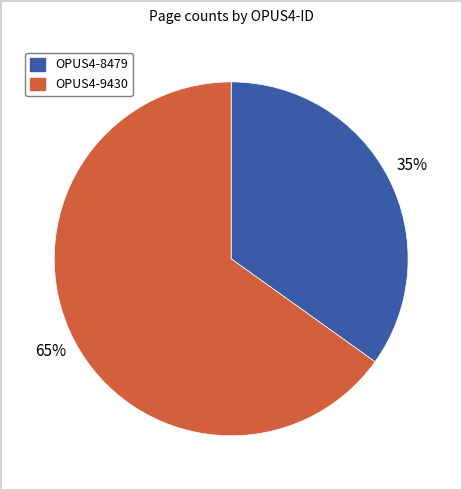

Do OPUS4-9430 and OPUS4-8479 together represent more than half of the pie?

Yes